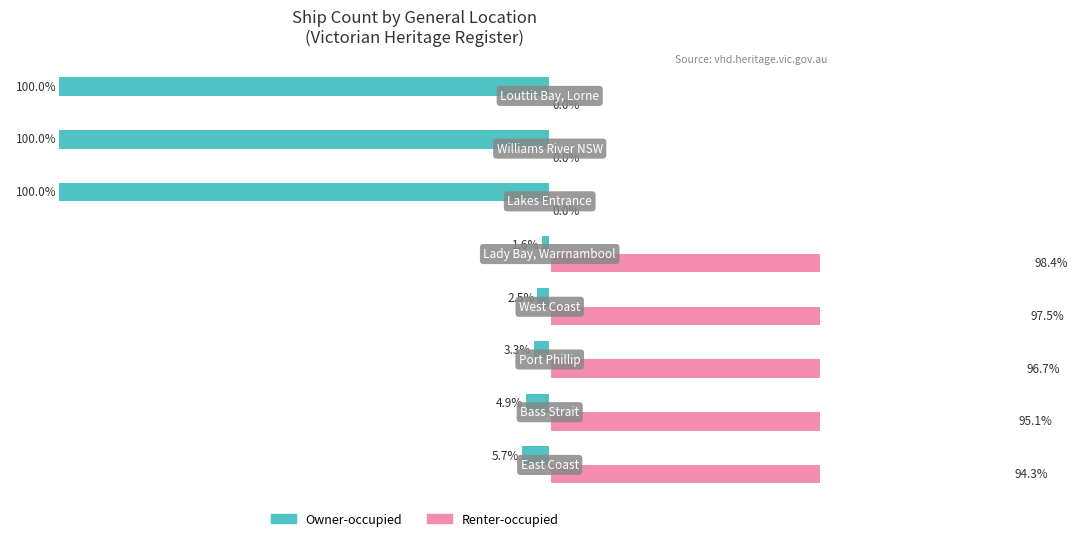

Between 2 and 7, which series saw the biggest shift?

Owner-occupied